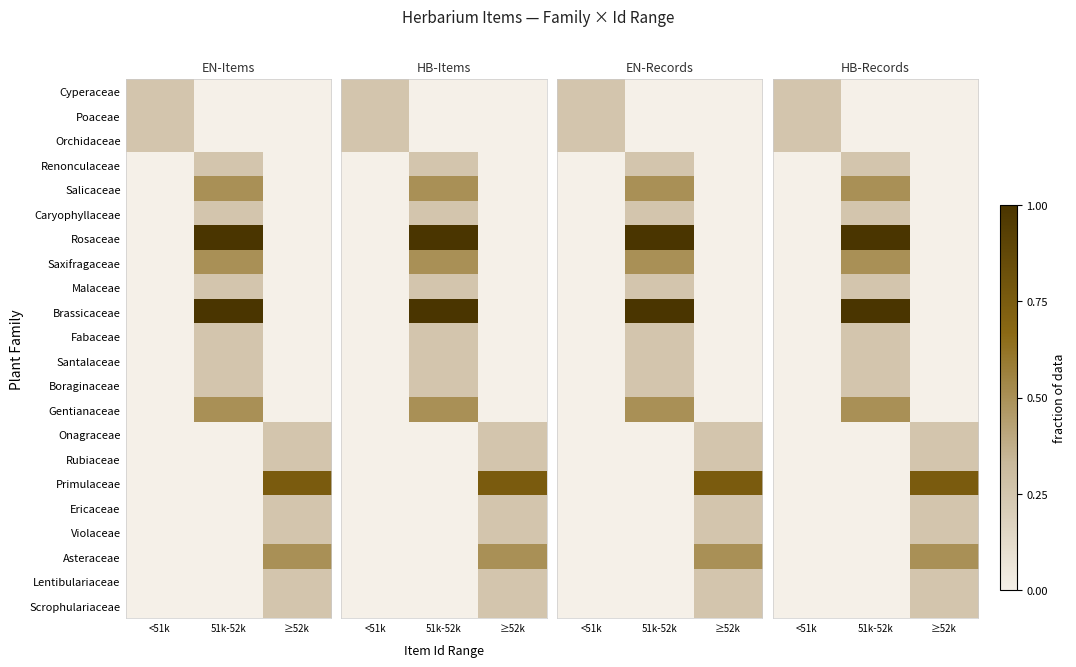

The value of Orchidaceae at 51k-52k is -0.1. True or false?

False